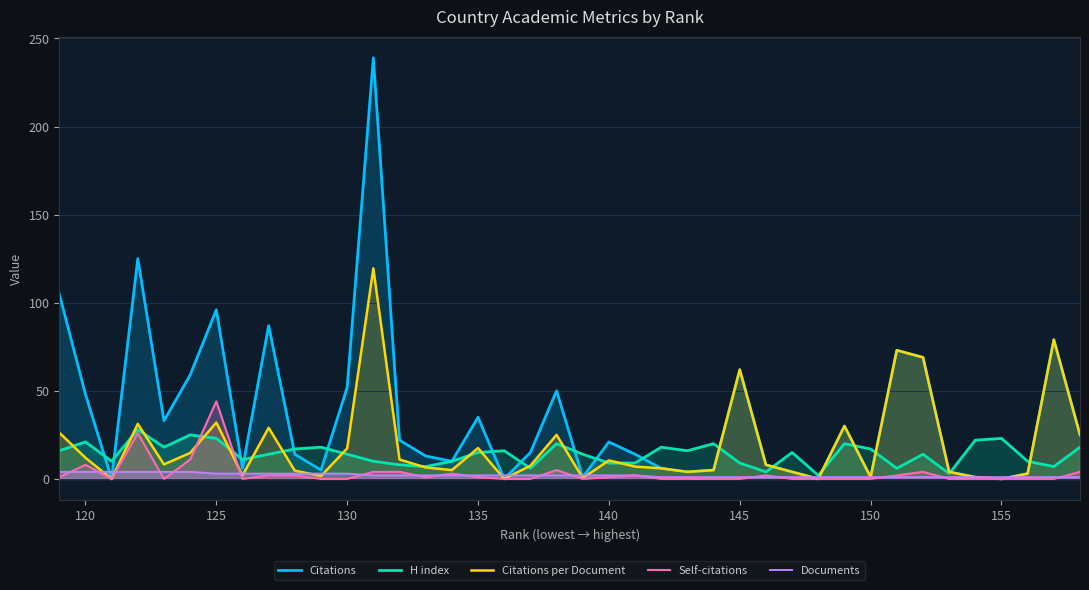

What is the difference between the maximum and minimum values in the Documents series?

3.0